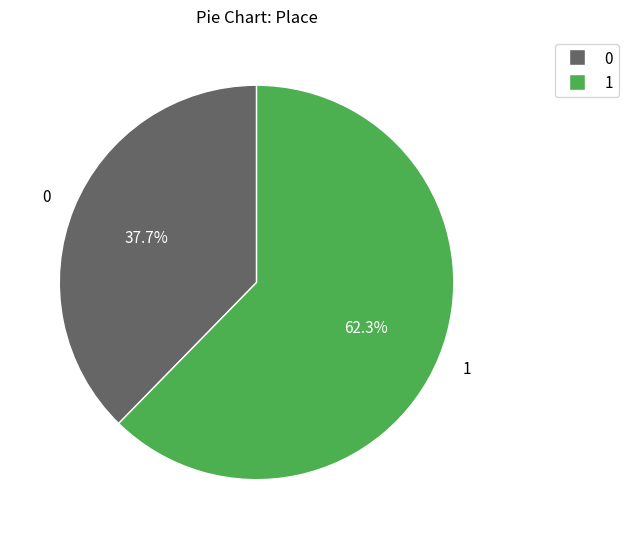

To the nearest percent, what is the difference between the largest and smallest slice percentages?

25%